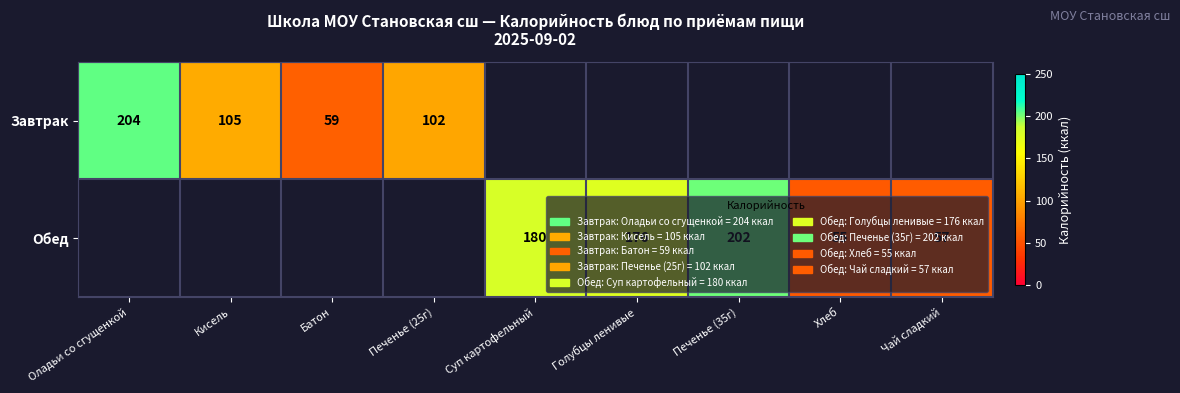

The Завтрак series shows 93.6 at Батон. True or false?

False